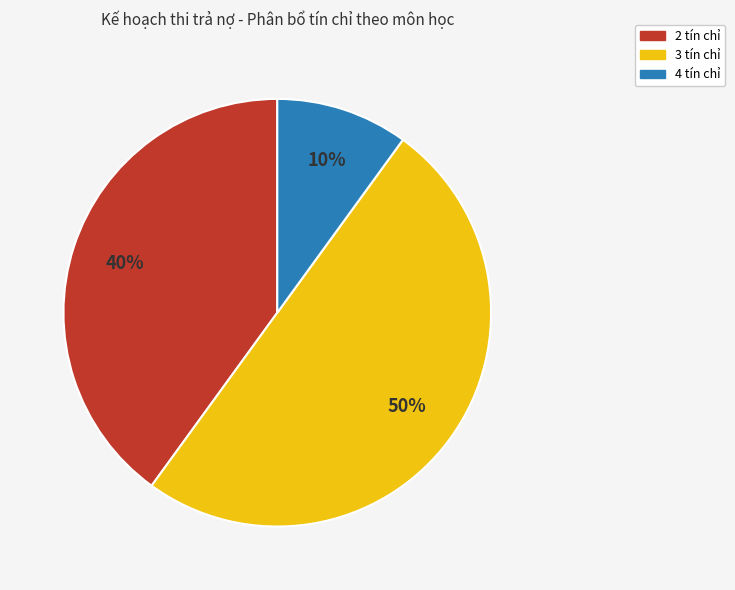

To the nearest percent, what is the difference between the largest and smallest slice percentages?

40%